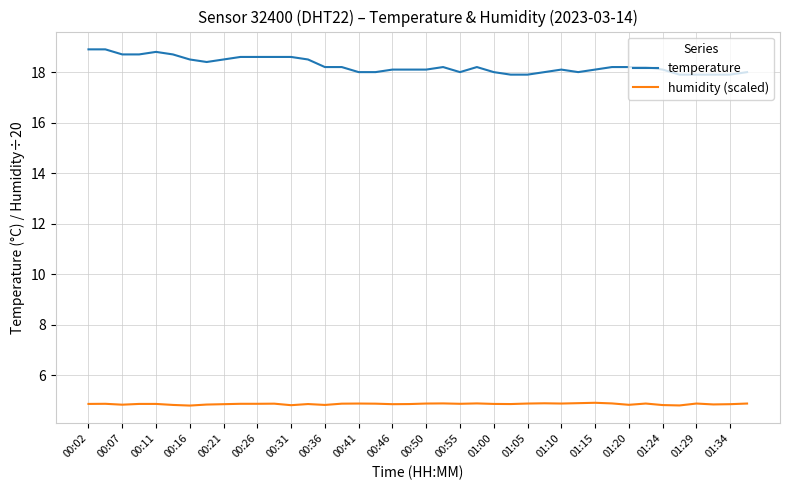

What is the maximum value shown in the chart?

18.9